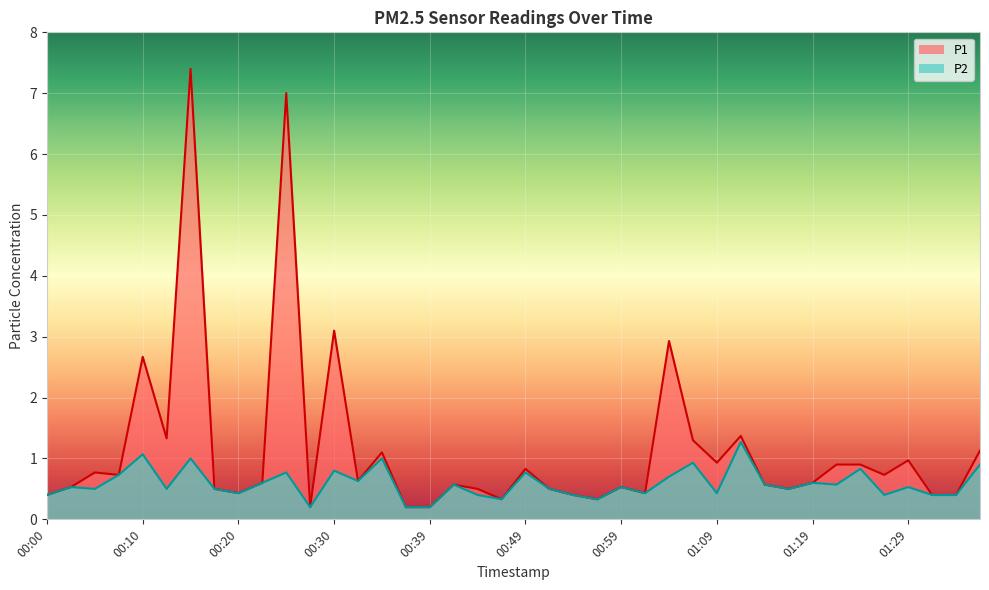

What position from the left is 00:44?

19